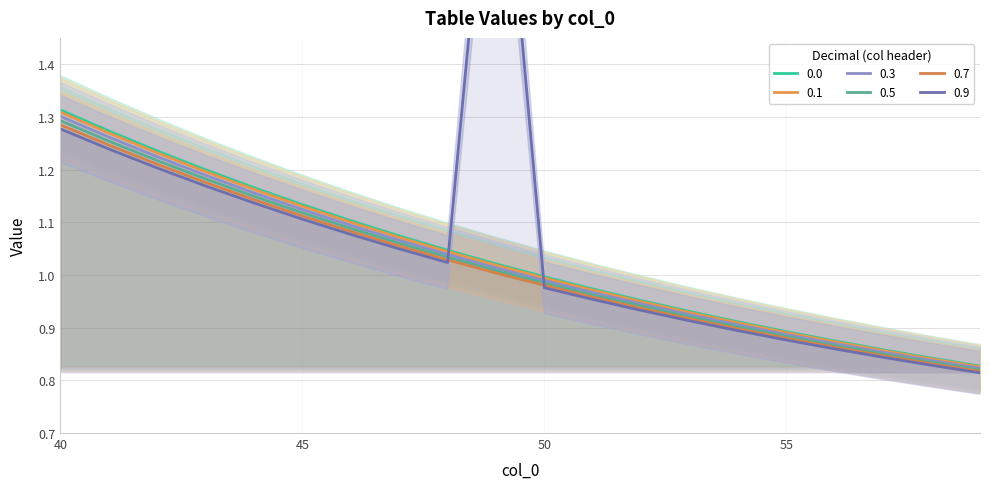

True or false: 0.0 has a value of 0.6 at 40.

False